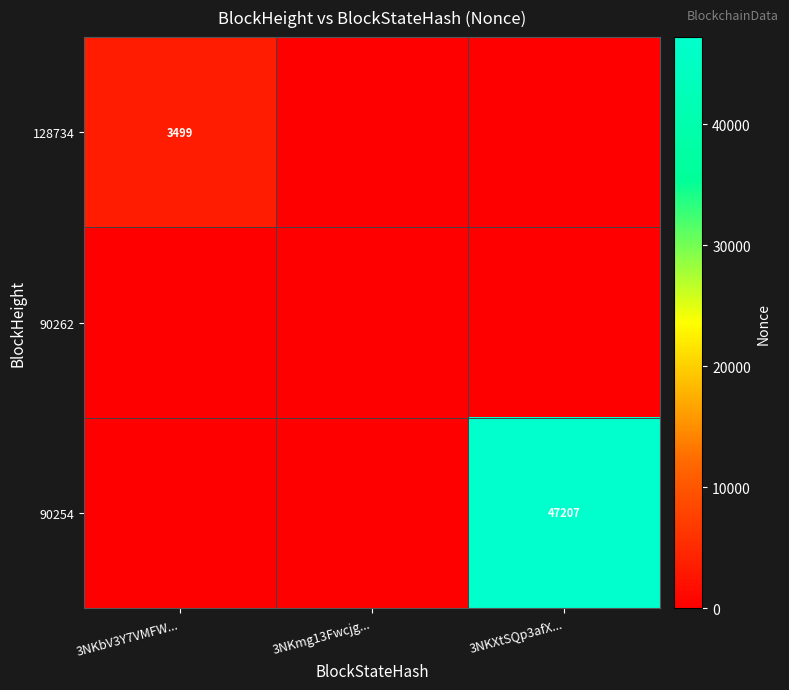

Is it true that 90254 equals 69915 at 3NKXtSQp3afX...?

False